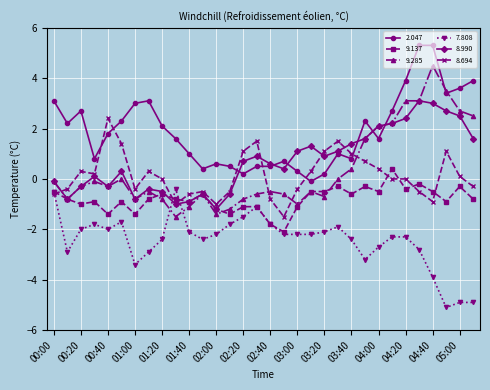

What is the maximum value shown in the chart?

5.3